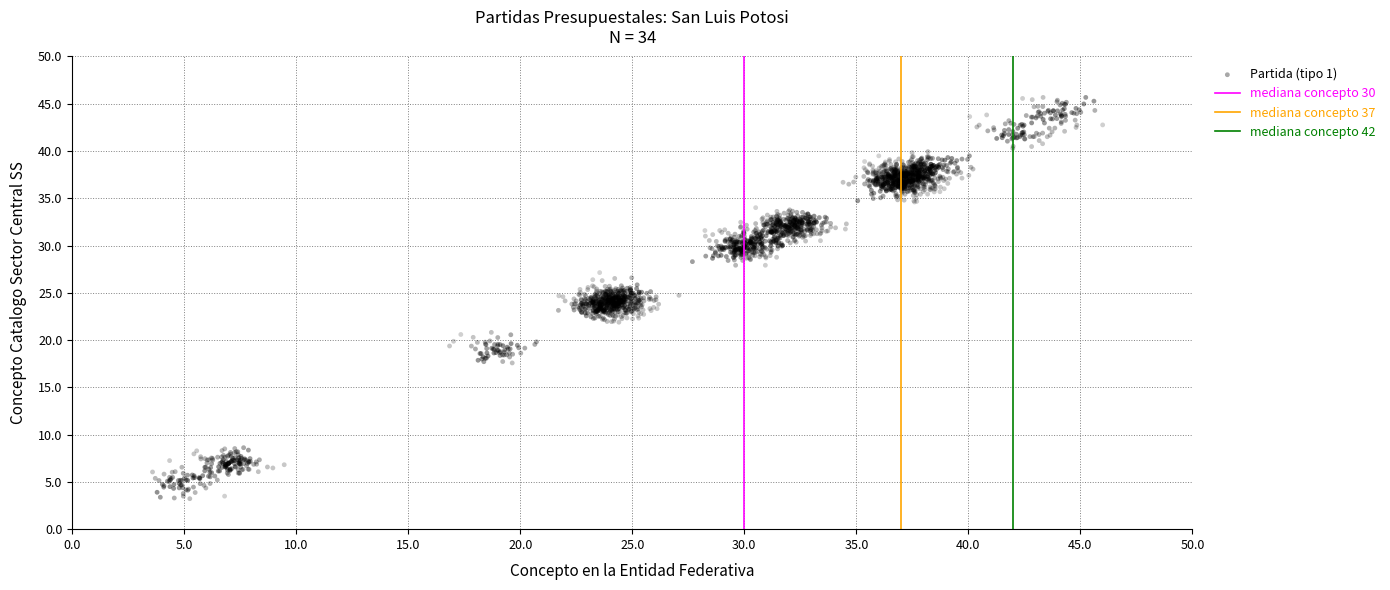

How many data points are displayed?

2040